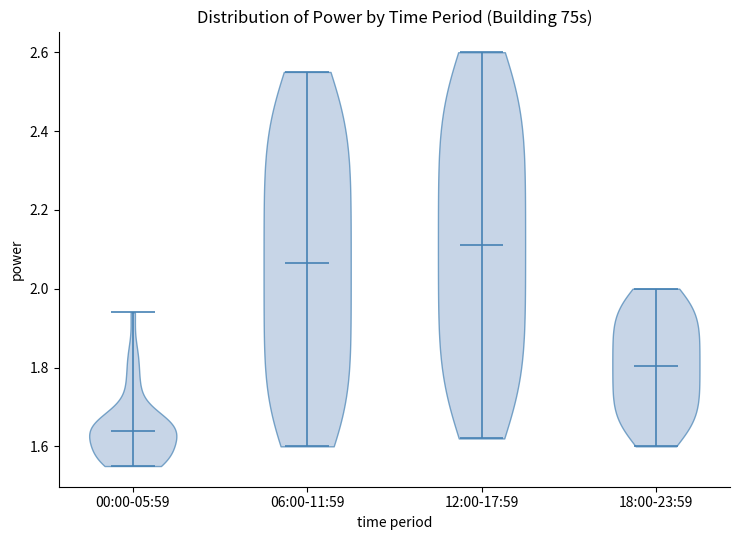

What is the lowest point the violin for 12:00-17:59 reaches on the y-axis? The values are not printed on the chart, so give them approximately, as read against the axis.

1.62